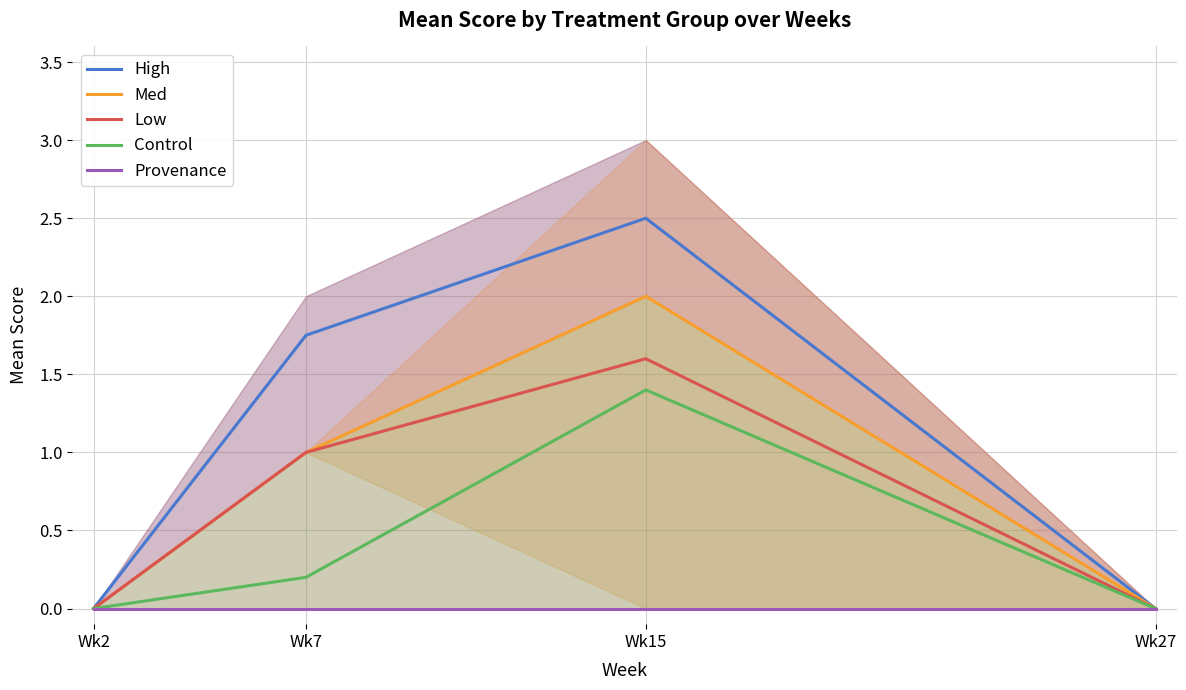

List the series in order of their peak value, highest first.

High, Med, Low, Control, Provenance